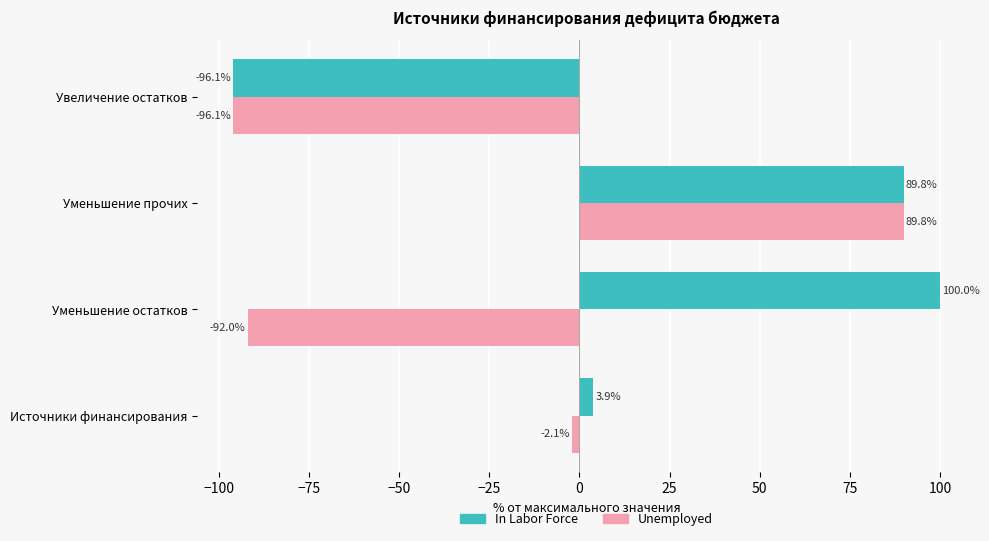

Is it true that Unemployed equals -2.1 at Источники финансирования?

True